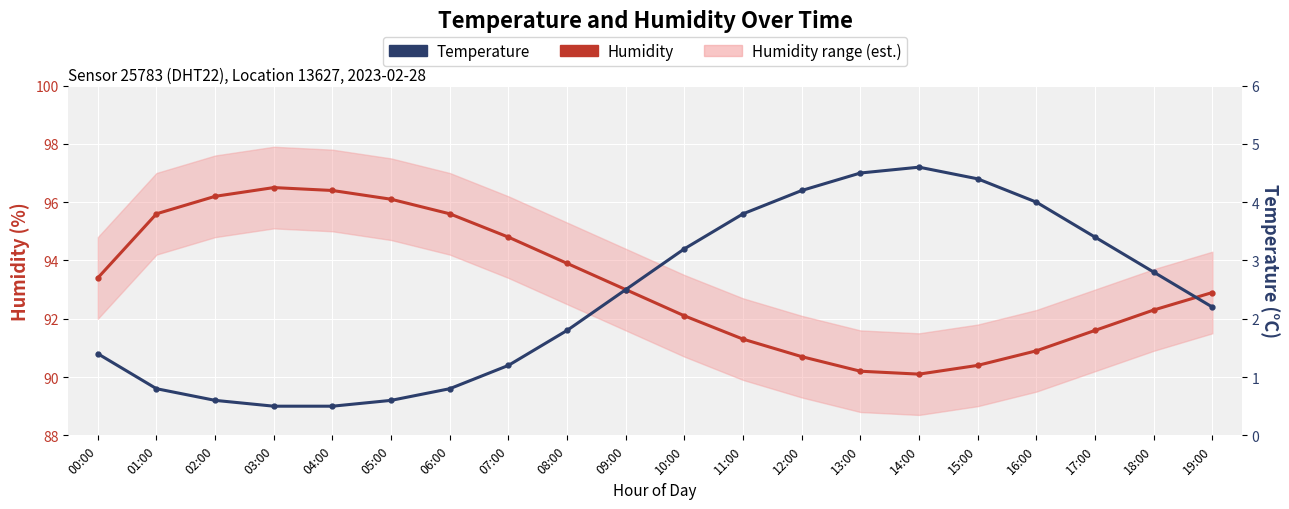

What is the sum of the Humidity values at 09:00 and 08:00?

186.9